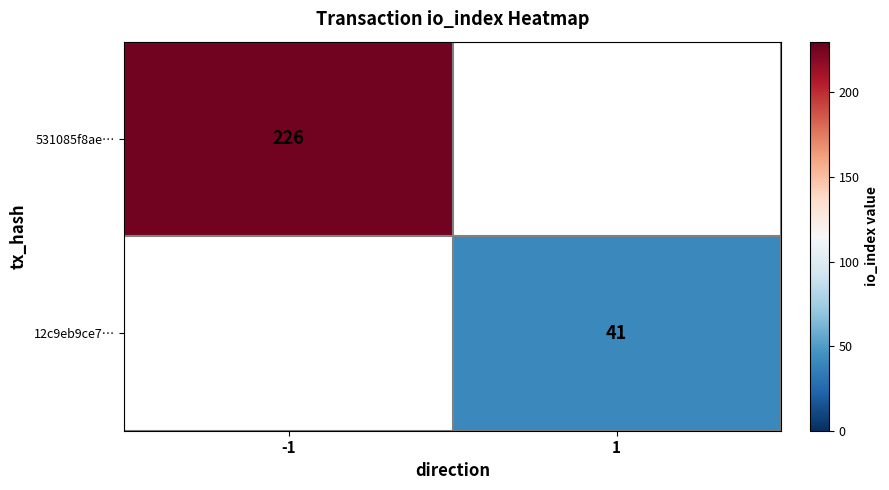

Which has a higher value, 1 or -1?

-1